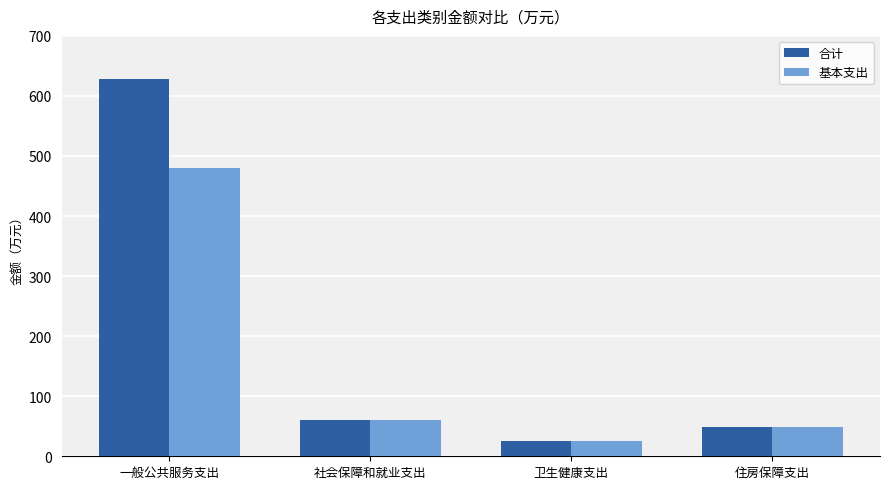

Reading right to left, list all the values displayed in this chart.

合计: 住房保障支出=48.9	卫生健康支出=24.7	社会保障和就业支出=61.1	一般公共服务支出=628.1
基本支出: 住房保障支出=48.9	卫生健康支出=24.7	社会保障和就业支出=61.1	一般公共服务支出=480.1